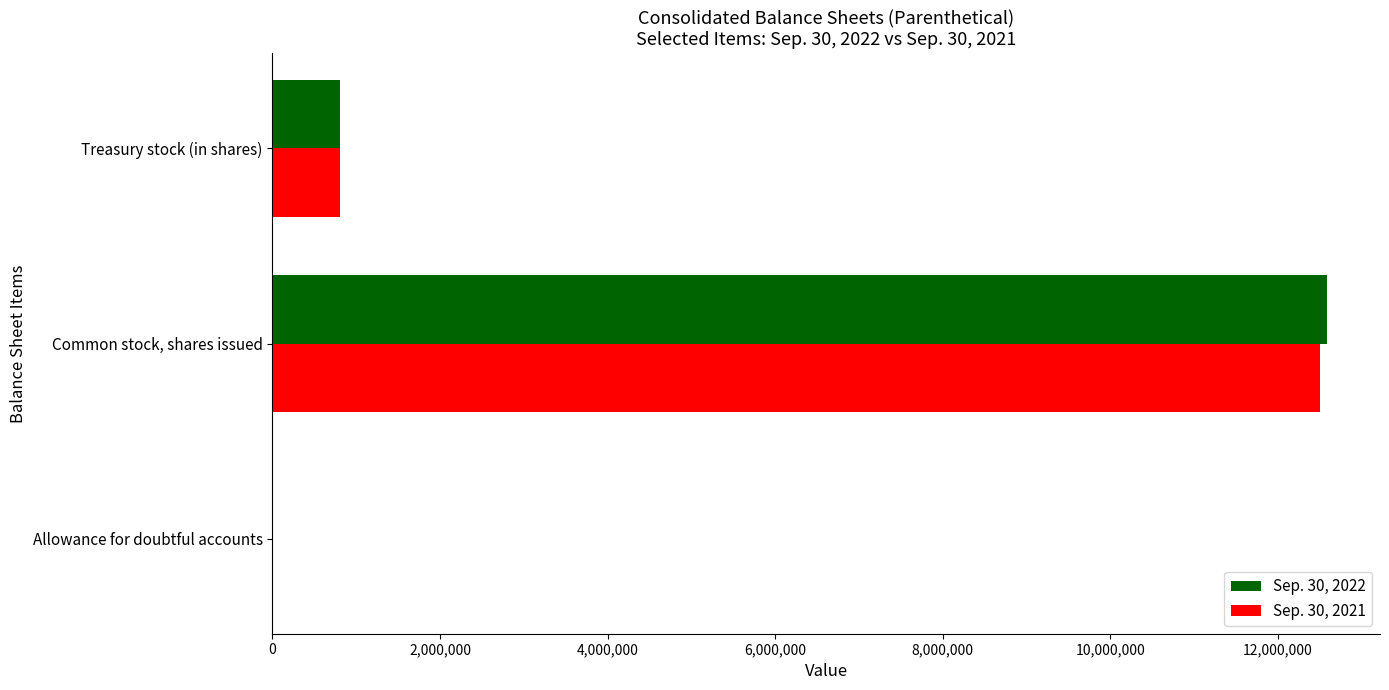

Which category has the highest value across all series?

Common stock, shares issued